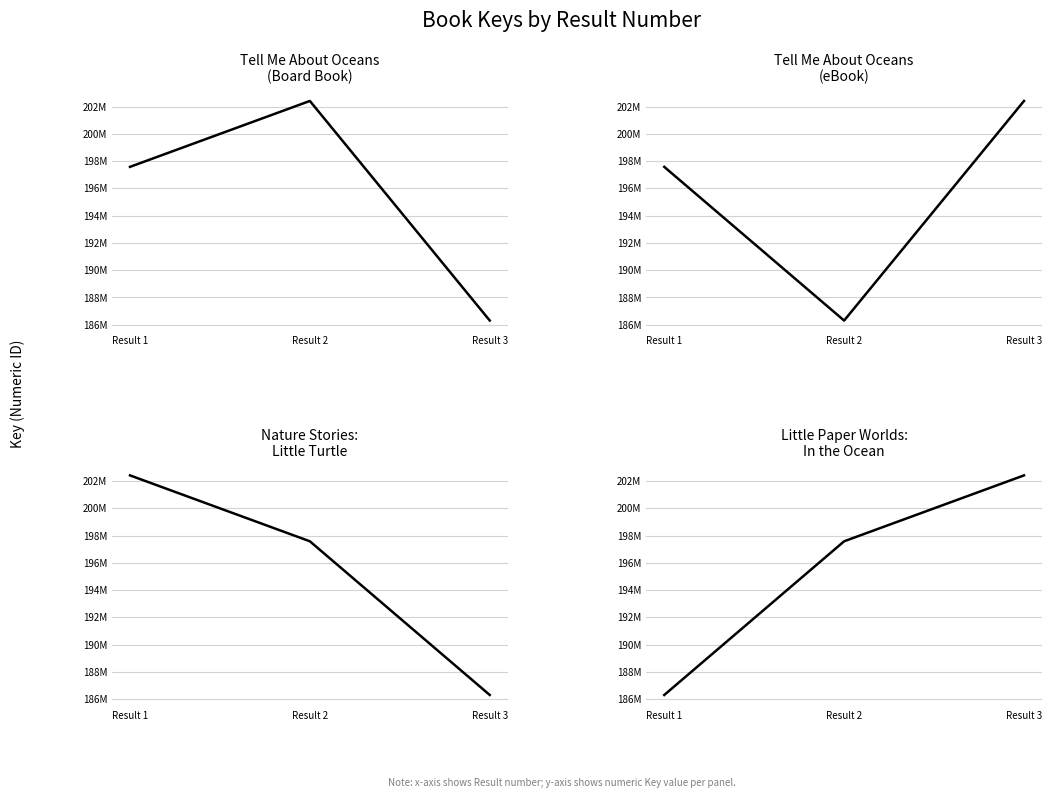

What is the difference between the second highest and minimum values in the Nature Stories: Little Turtle series?

11279202